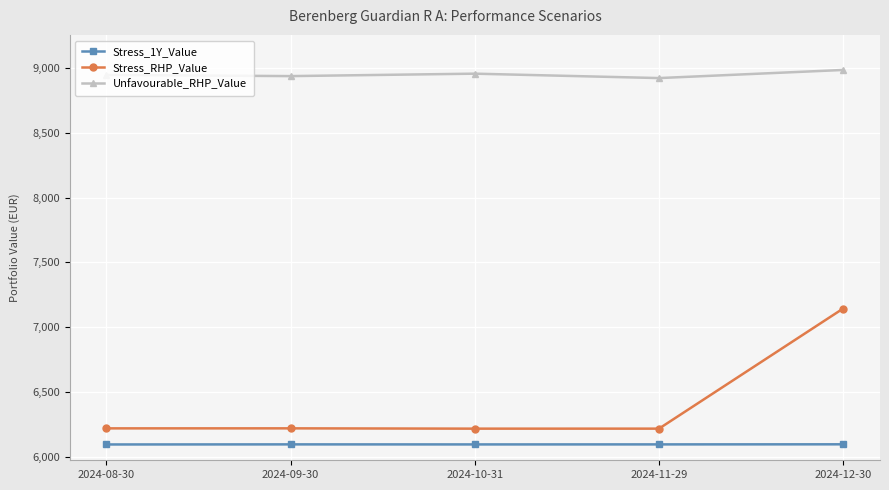

At which category is the sum across all series the highest?

2024-12-30